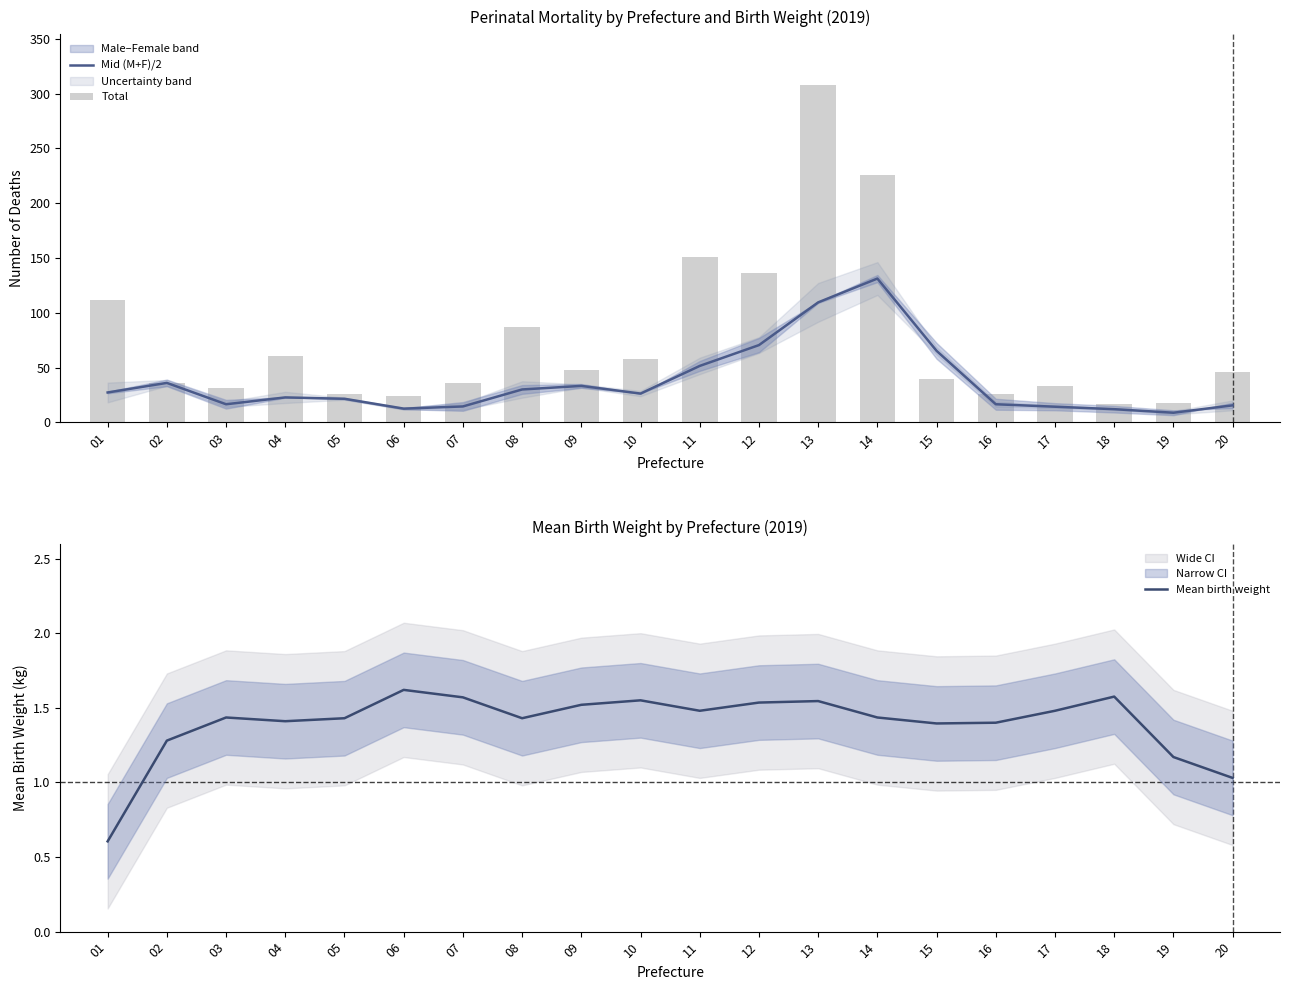

What is the total value across all series at 09?

82.8